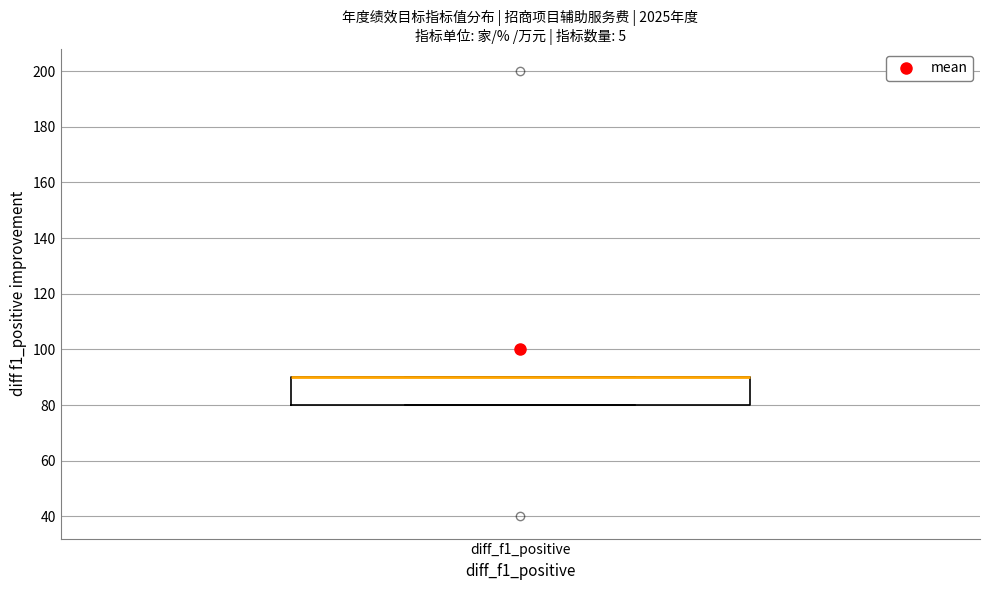

Where is the upper edge of the box for diff_f1_positive on the y-axis? The values are not printed on the chart, so give them approximately, as read against the axis.

90